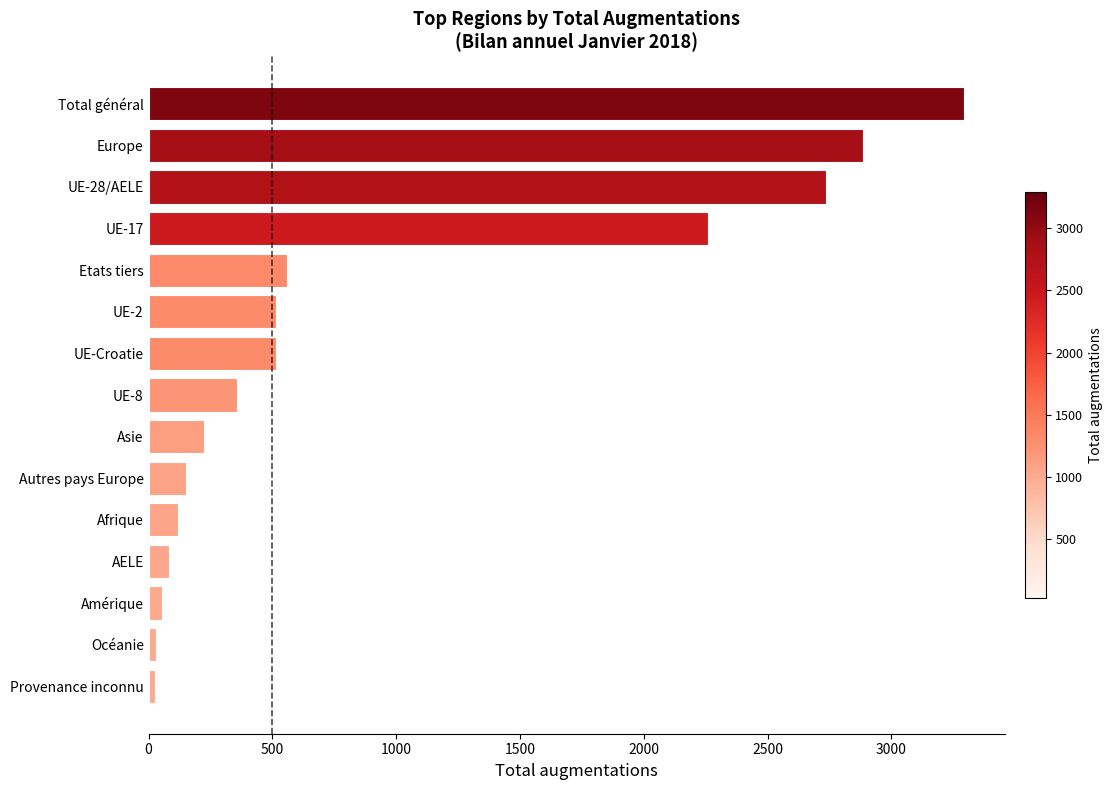

Which has a higher value, UE-17 or AELE?

UE-17